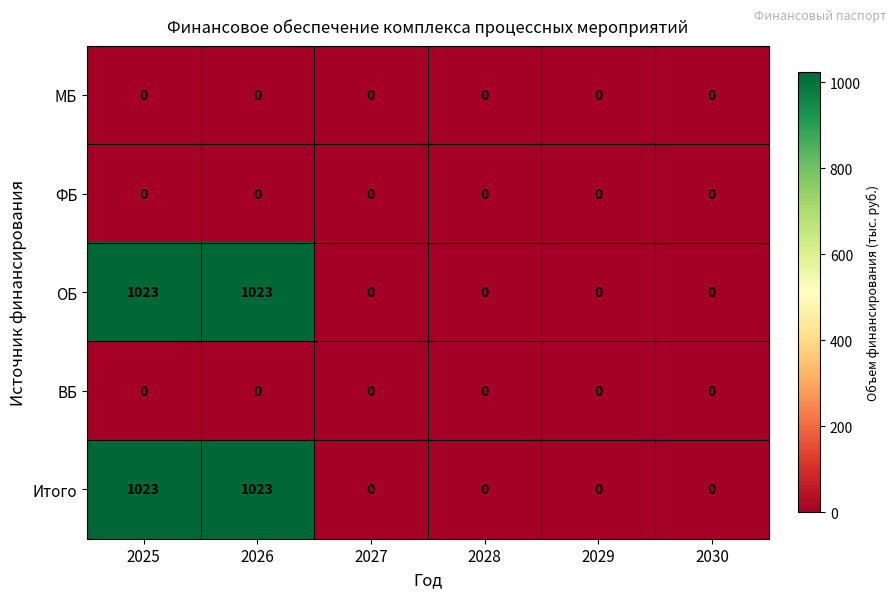

Reading right to left, transcribe all the data shown in this chart.

МБ: 2030=0	2029=0	2028=0	2027=0	2026=0	2025=0
ФБ: 2030=0	2029=0	2028=0	2027=0	2026=0	2025=0
ОБ: 2030=0	2029=0	2028=0	2027=0	2026=1023	2025=1023
ВБ: 2030=0	2029=0	2028=0	2027=0	2026=0	2025=0
Итого: 2030=0	2029=0	2028=0	2027=0	2026=1023	2025=1023